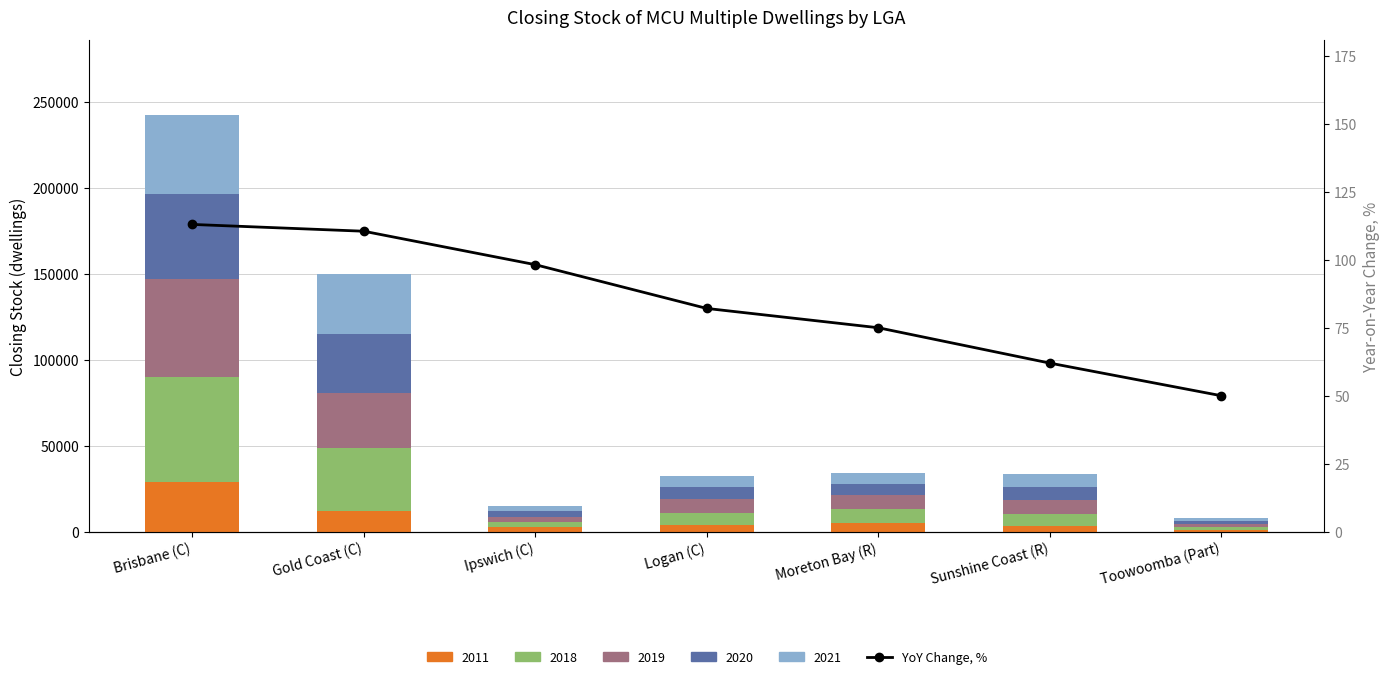

At which category does the chart reach its peak across all series?

Brisbane (C)